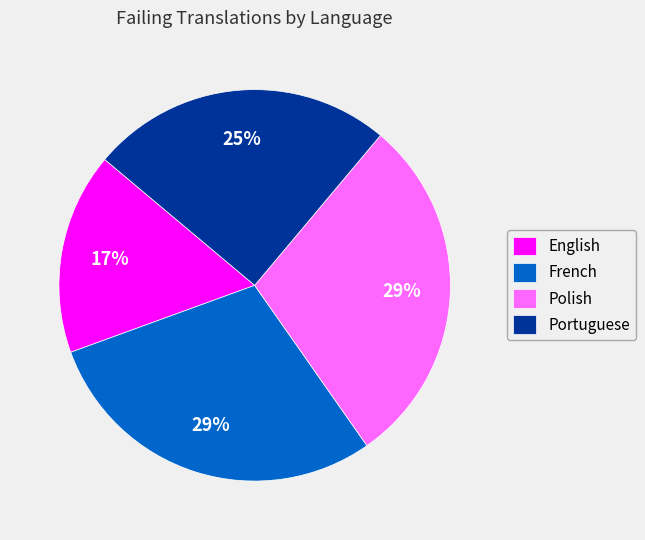

To the nearest percent, what is the average slice percentage?

25%